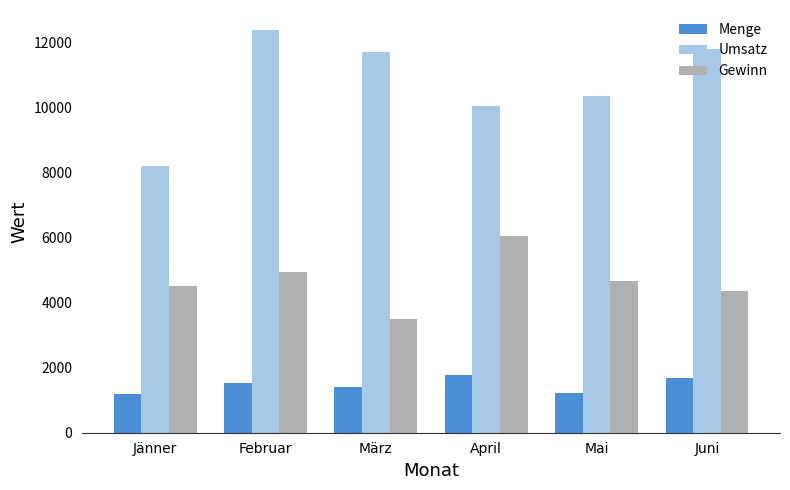

What is the difference between the second highest and minimum values in the Gewinn series?

1444